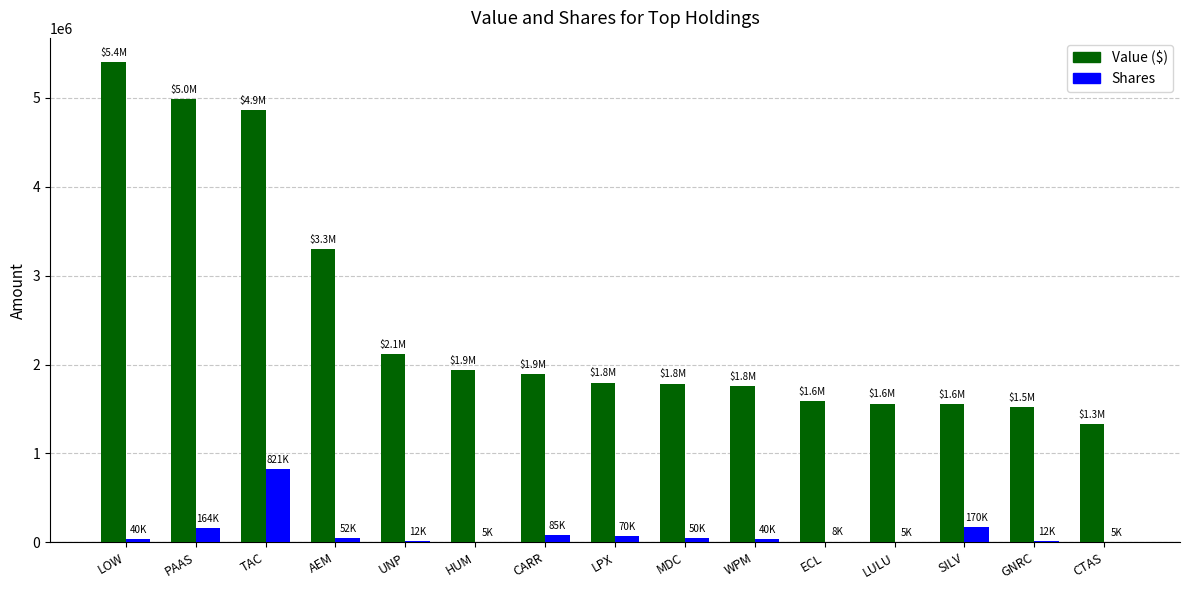

At which category is the sum across all series the highest?

TAC